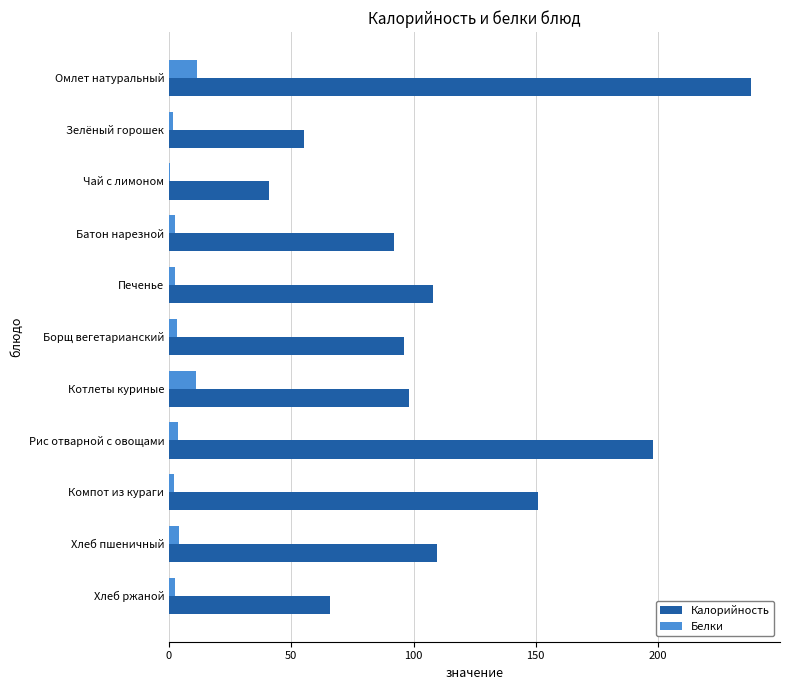

The Калорийность series shows 55.9 at Батон нарезной. True or false?

False